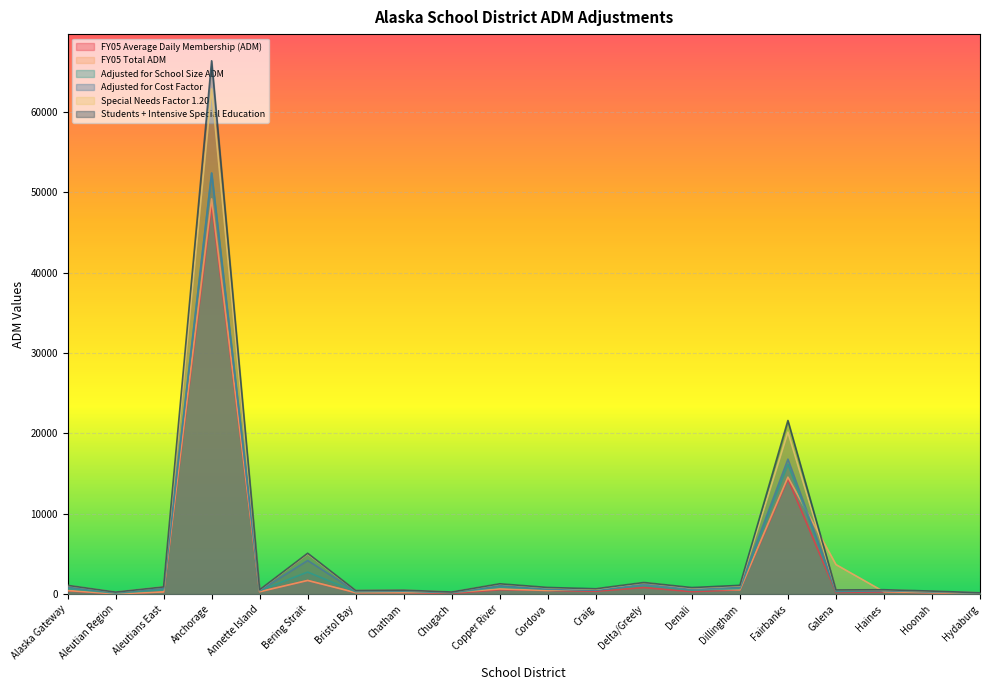

What is the label of the 12th point from the right?

Chugach